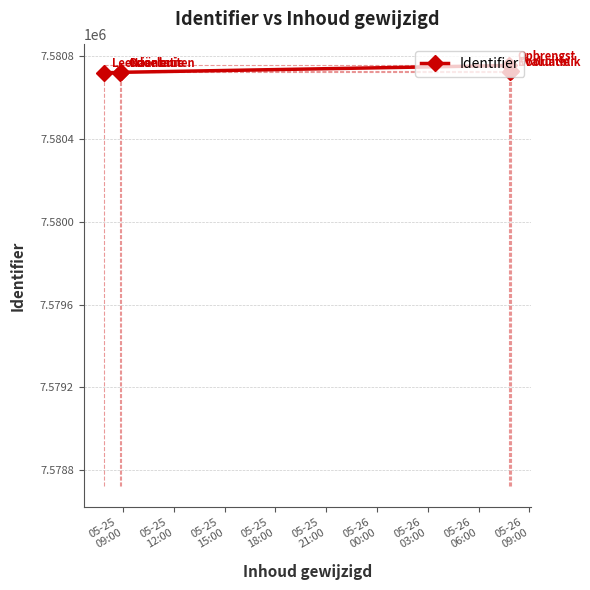

What is the value of the 4th point from the left?

7580756